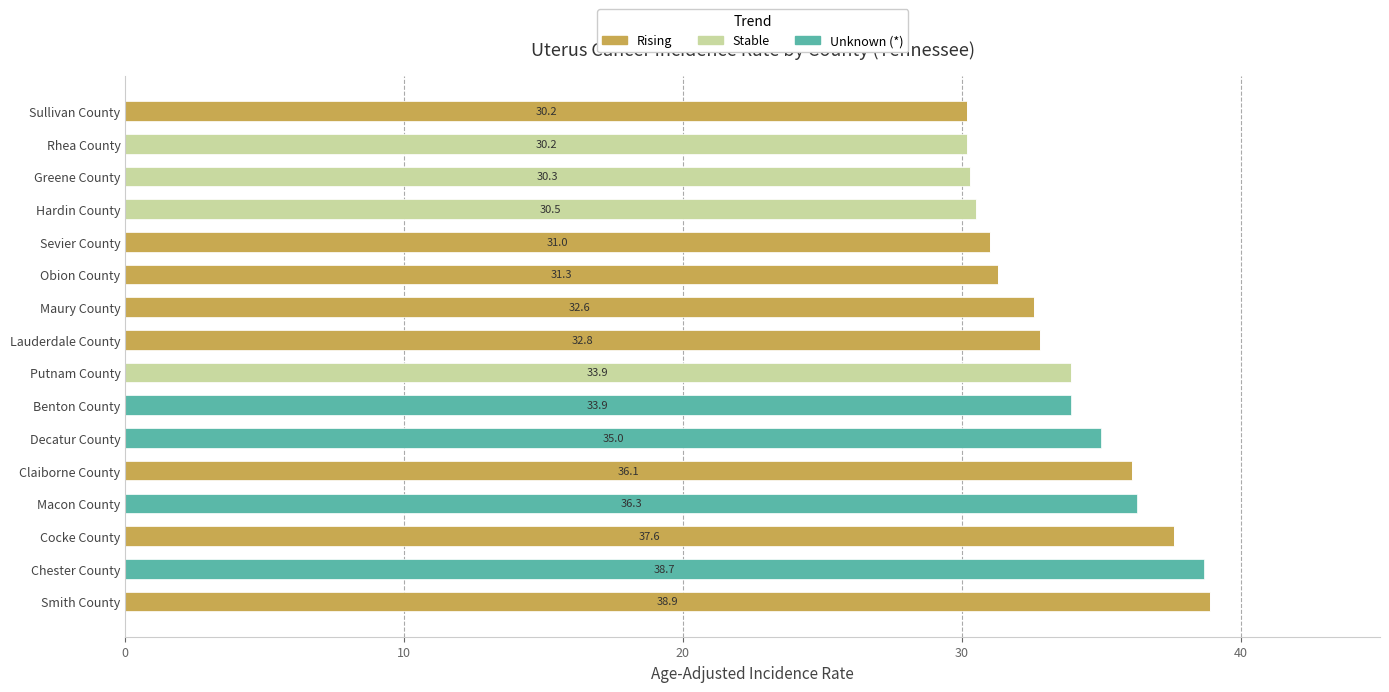

How many data points does each series have?

16